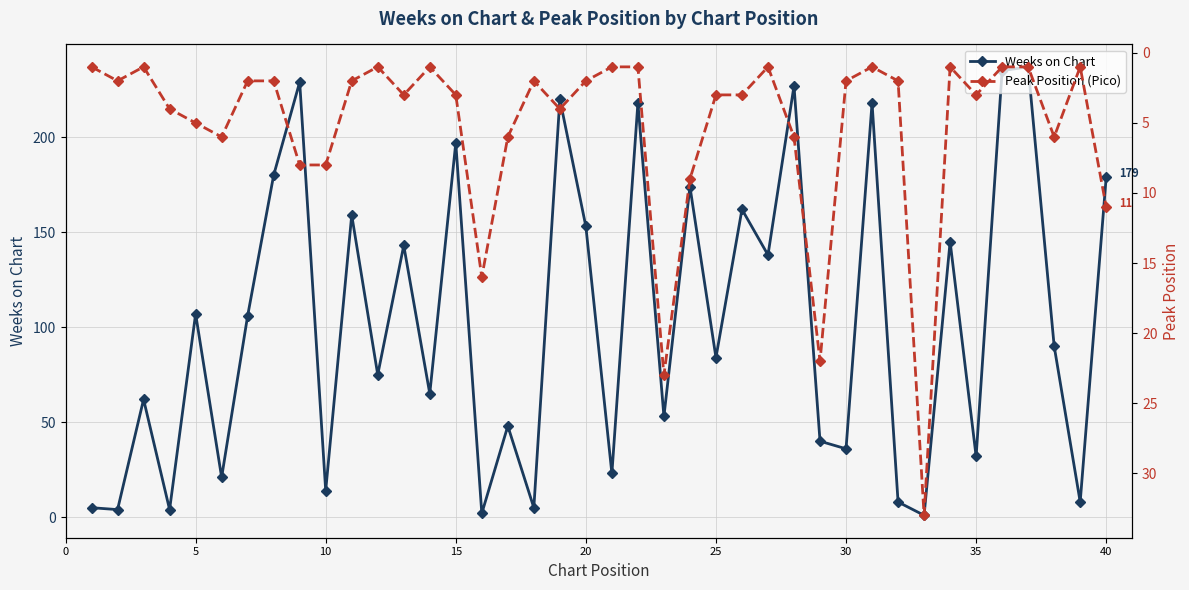

Which series has the largest total across all categories?

Weeks on Chart